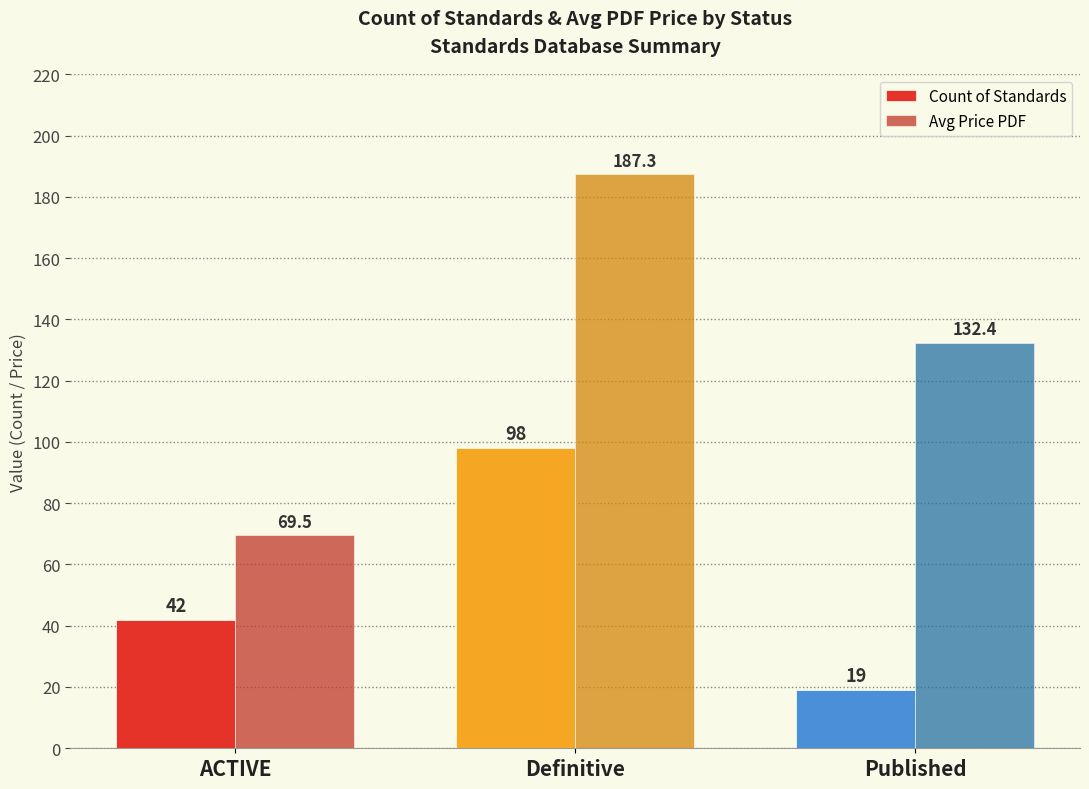

What is the value of the Avg Price PDF bar at the 1st from the left?

69.5